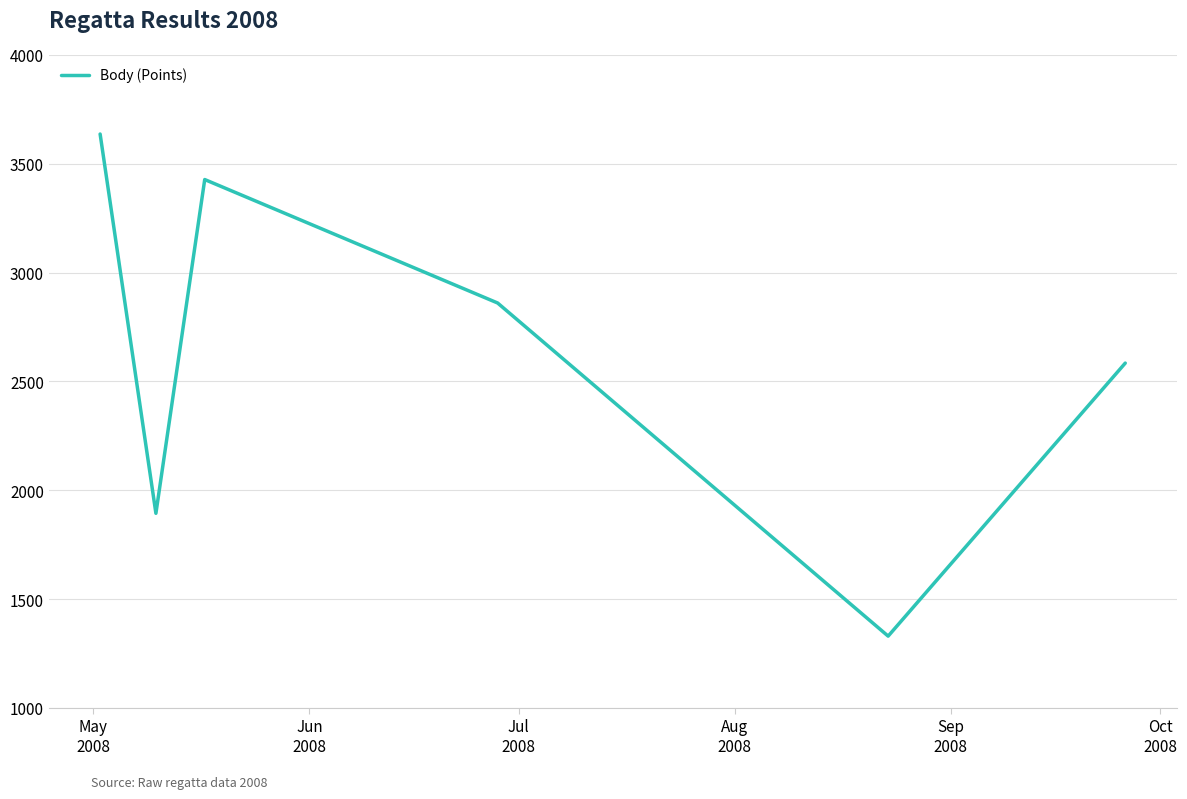

True or false: the data has more than 0 interior local peaks.

True